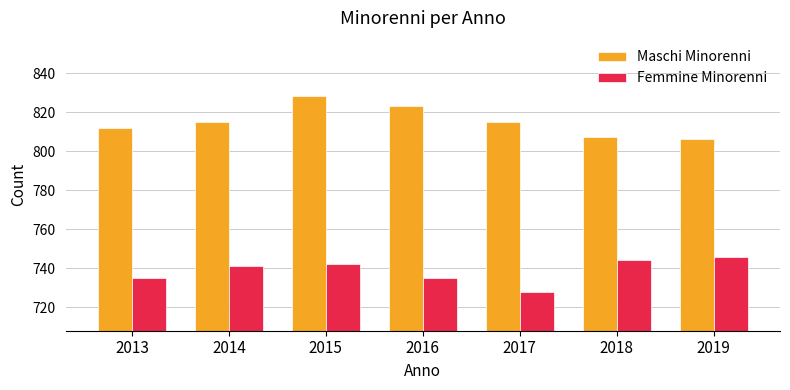

Reading right to left, list all the values displayed in this chart.

Maschi Minorenni: 806	807	815	823	828	815	812
Femmine Minorenni: 746	744	728	735	742	741	735